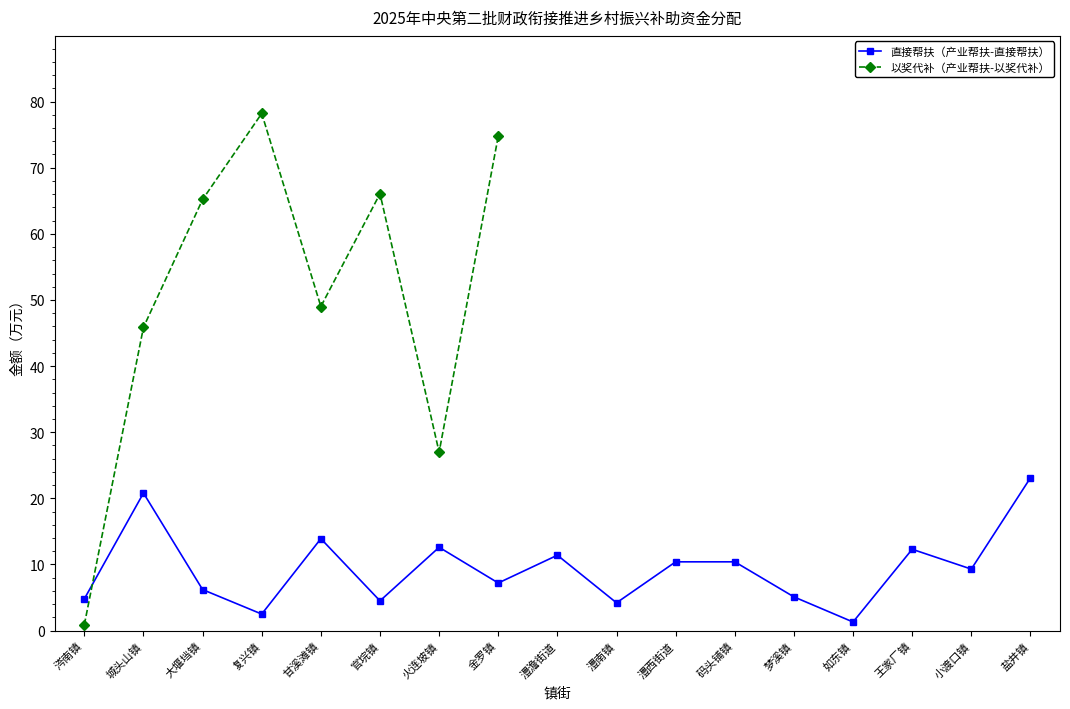

What is the approximate value at 小渡口镇?

9.3